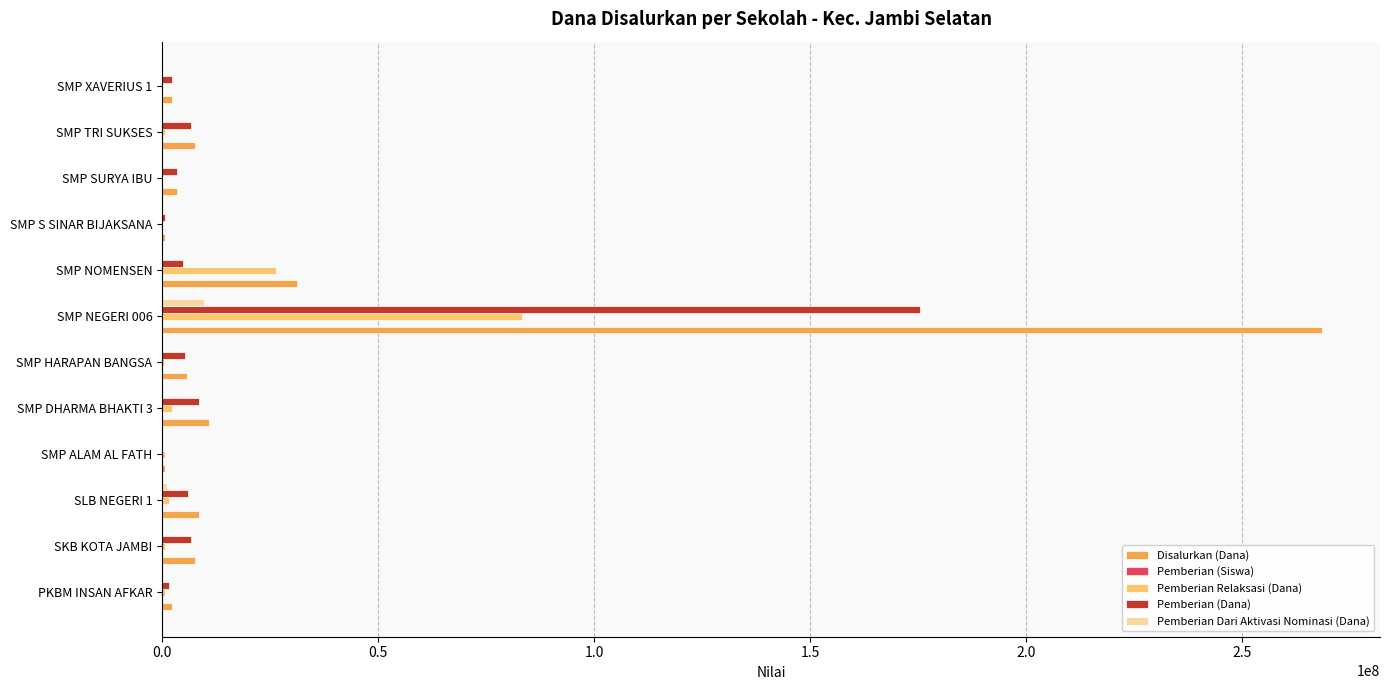

At which category is the sum across all series the highest?

SMP NEGERI 006